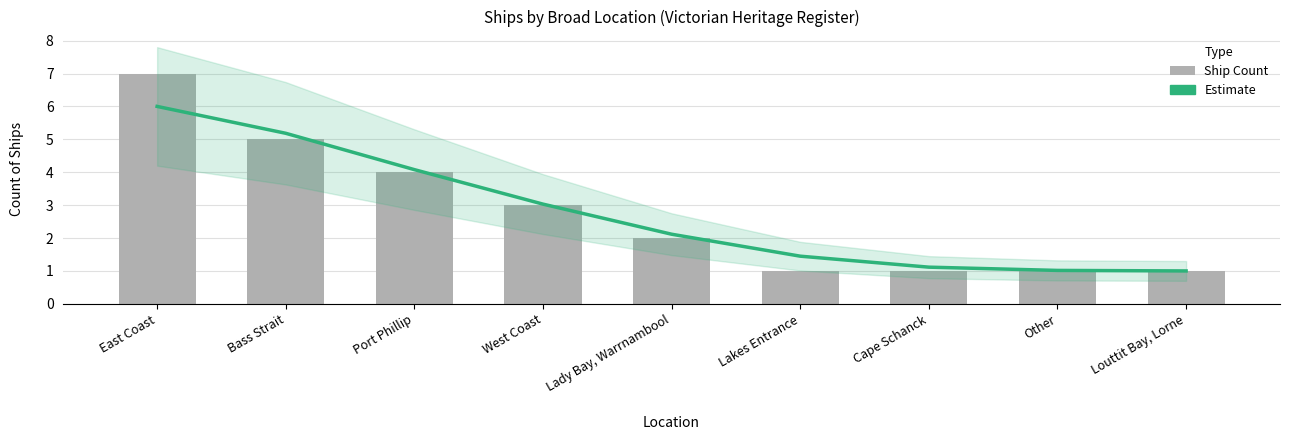

Rank the series by their maximum value, from highest to lowest.

Count of Ships, Estimate